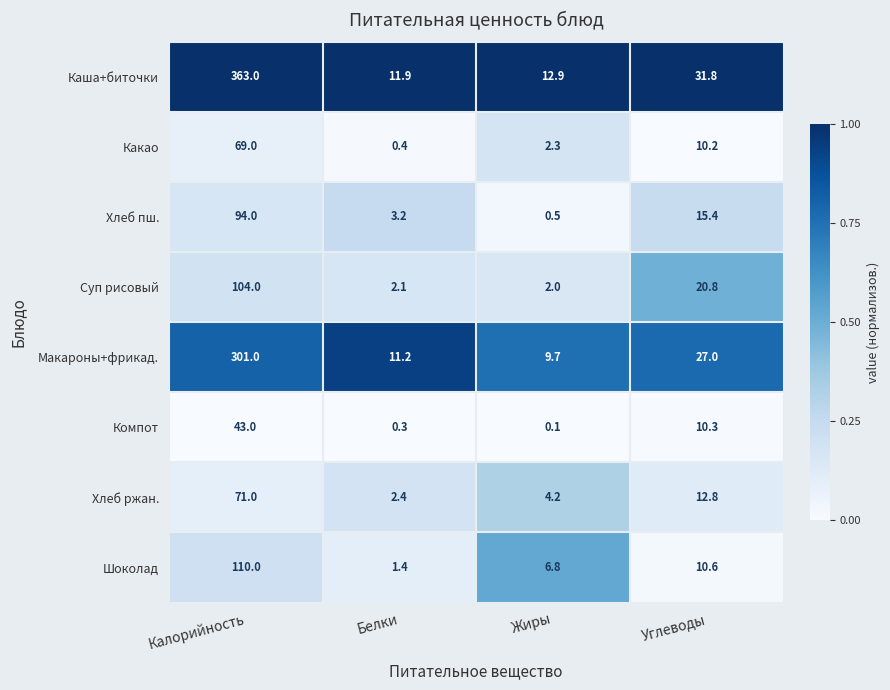

What is the difference between the maximum and second lowest values in the Хлеб ржан. series?

66.8